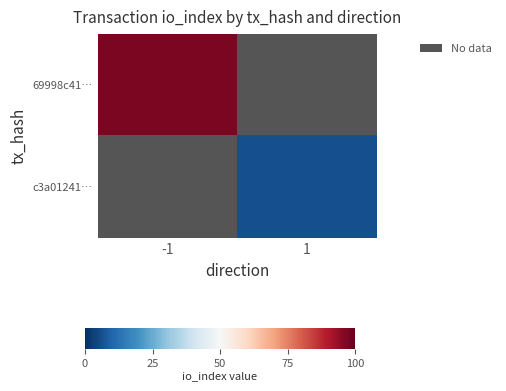

Rank the series by their maximum value, from highest to lowest.

69998c41…, c3a01241…